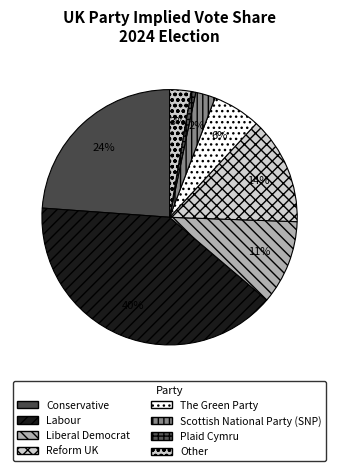

Does any single category account for the majority?

No